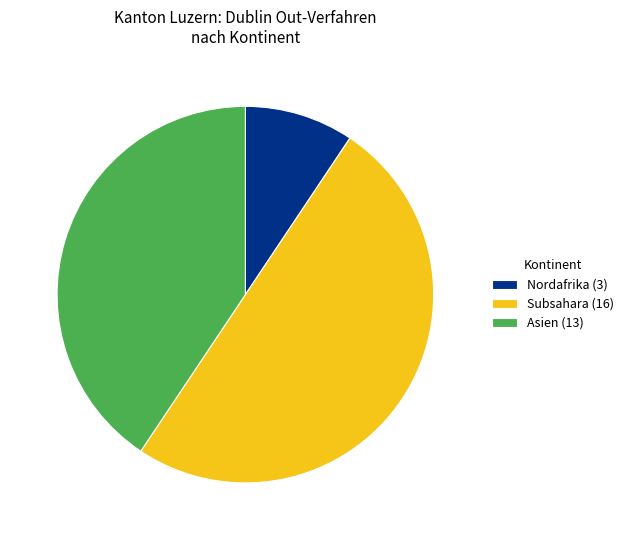

Do Asien (13) and Subsahara (16) together represent more than half of the pie?

Yes